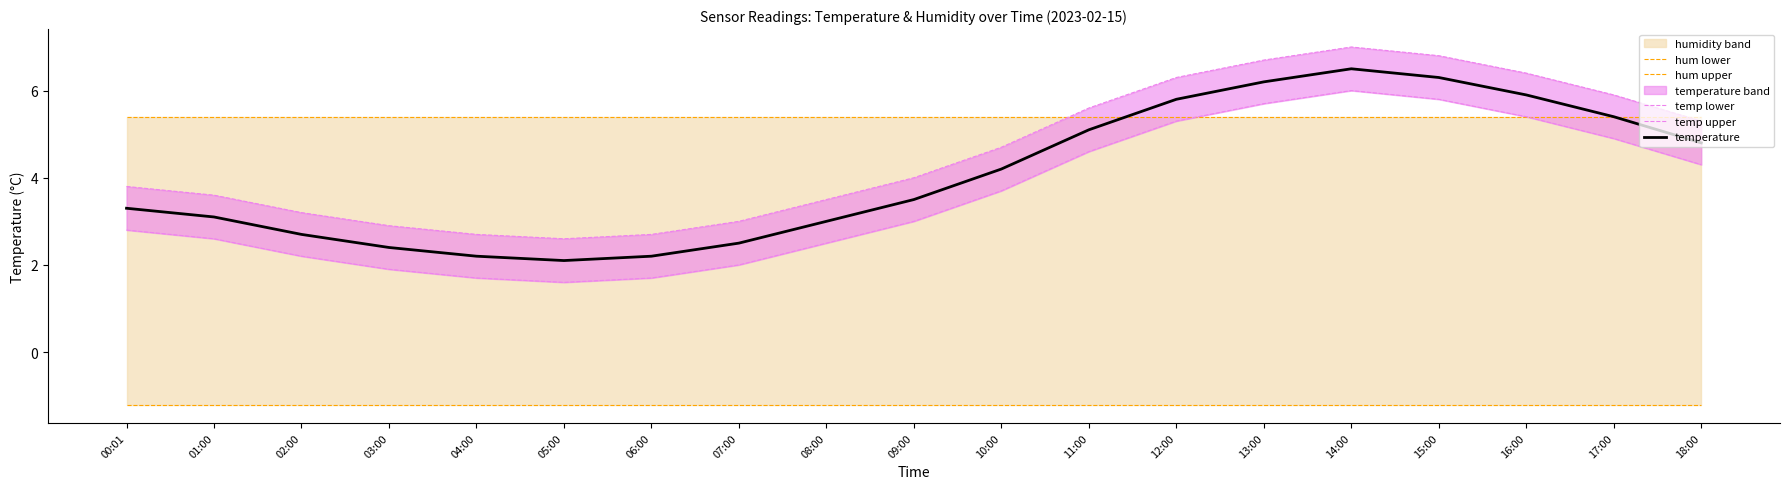

What is the minimum value for temp lower?

1.6